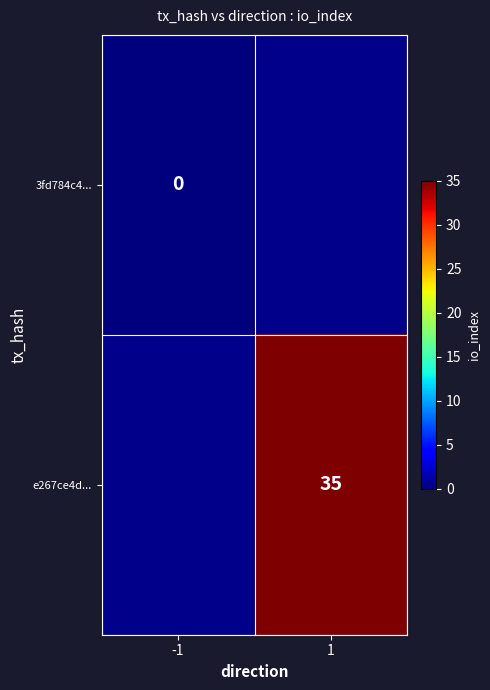

True or false: e267ce4d... has a value of 62 at 1.

False